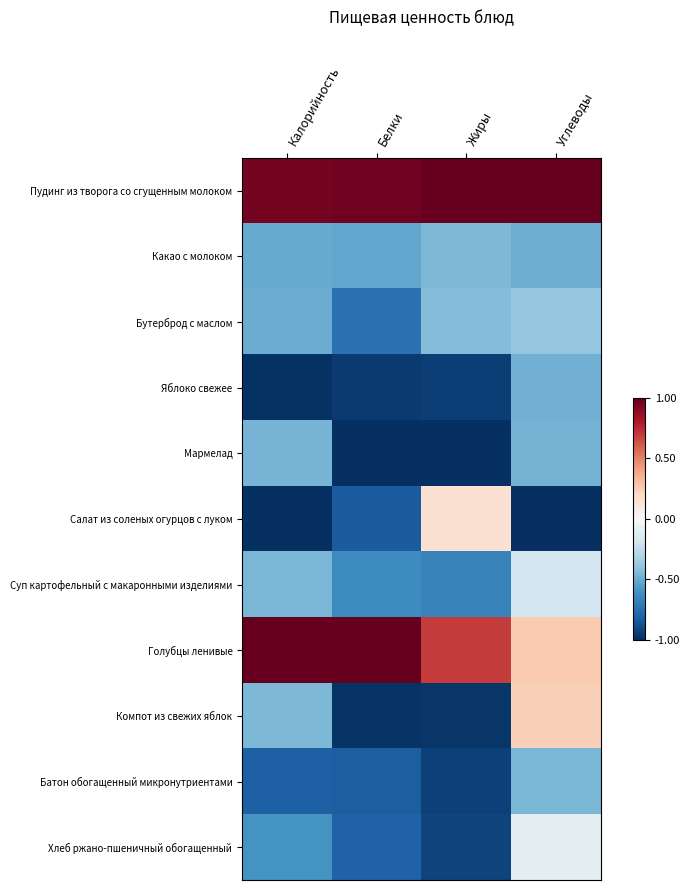

Count the number of data series in this chart.

11